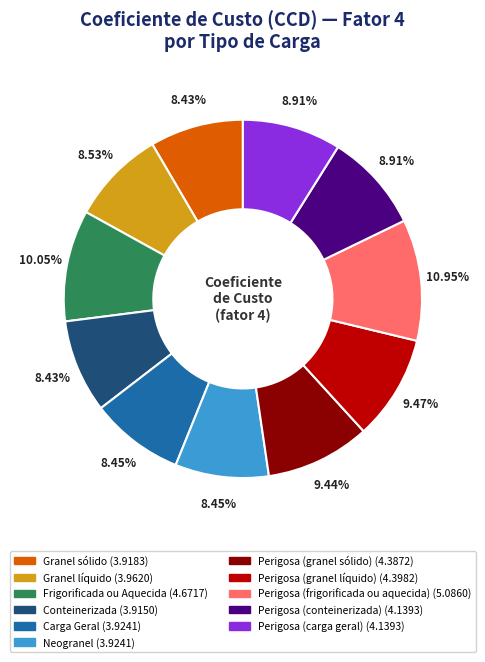

How many slices are in this pie chart?

11